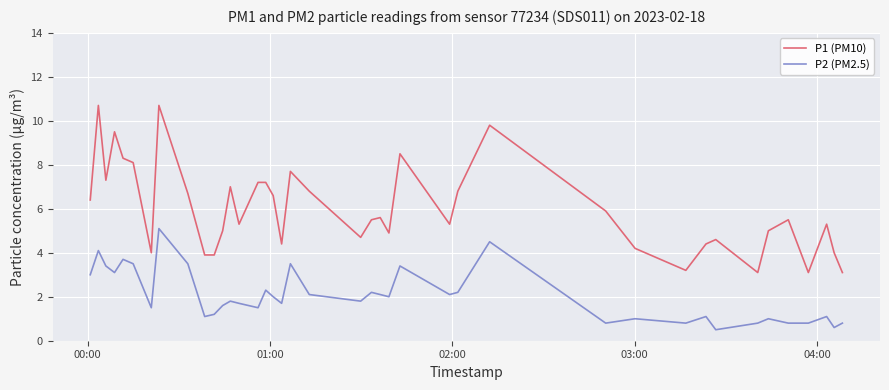

Which series has the largest total across all categories?

P1 (PM10)